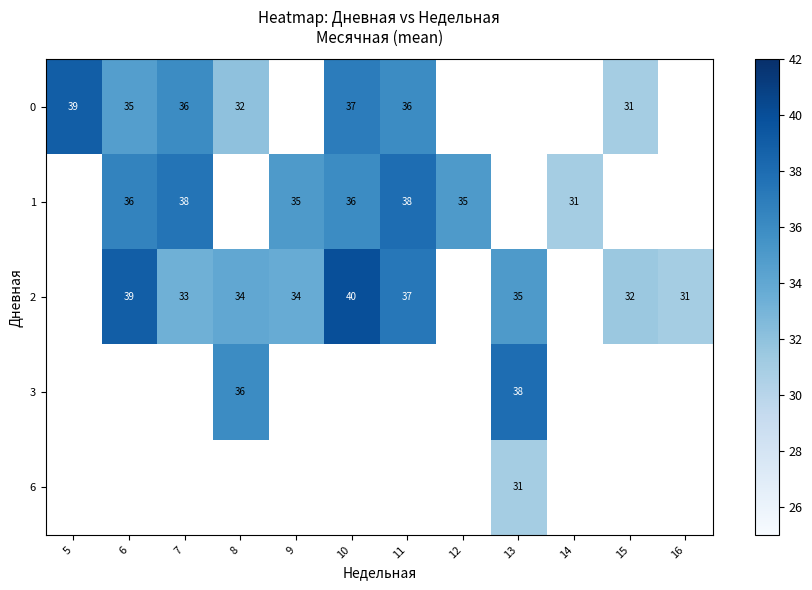

The 1 series shows 35 at 9. True or false?

True